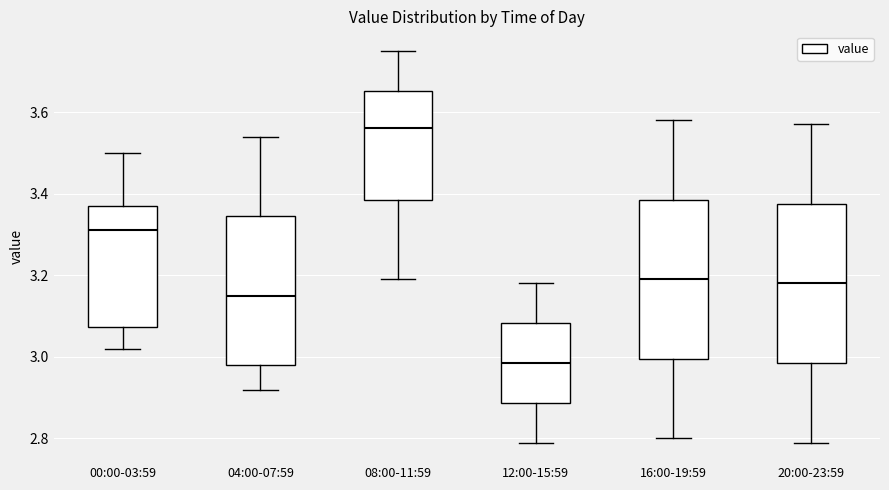

Reading left to right, transcribe this box plot: for each box, give where its median line is, the range the box spans, and where its two whiskers end, as read against the y-axis. The values are not printed on the chart, so give them approximately, as read against the axis.

00:00-03:59: median 3.32, box 3.08 to 3.38, whiskers 3.02 to 3.50
04:00-07:59: median 3.16, box 2.98 to 3.34, whiskers 2.92 to 3.54
08:00-11:59: median 3.56, box 3.38 to 3.66, whiskers 3.20 to 3.76
12:00-15:59: median 2.98, box 2.88 to 3.08, whiskers 2.80 to 3.18
16:00-19:59: median 3.20, box 3.00 to 3.38, whiskers 2.80 to 3.58
20:00-23:59: median 3.18, box 2.98 to 3.38, whiskers 2.80 to 3.58